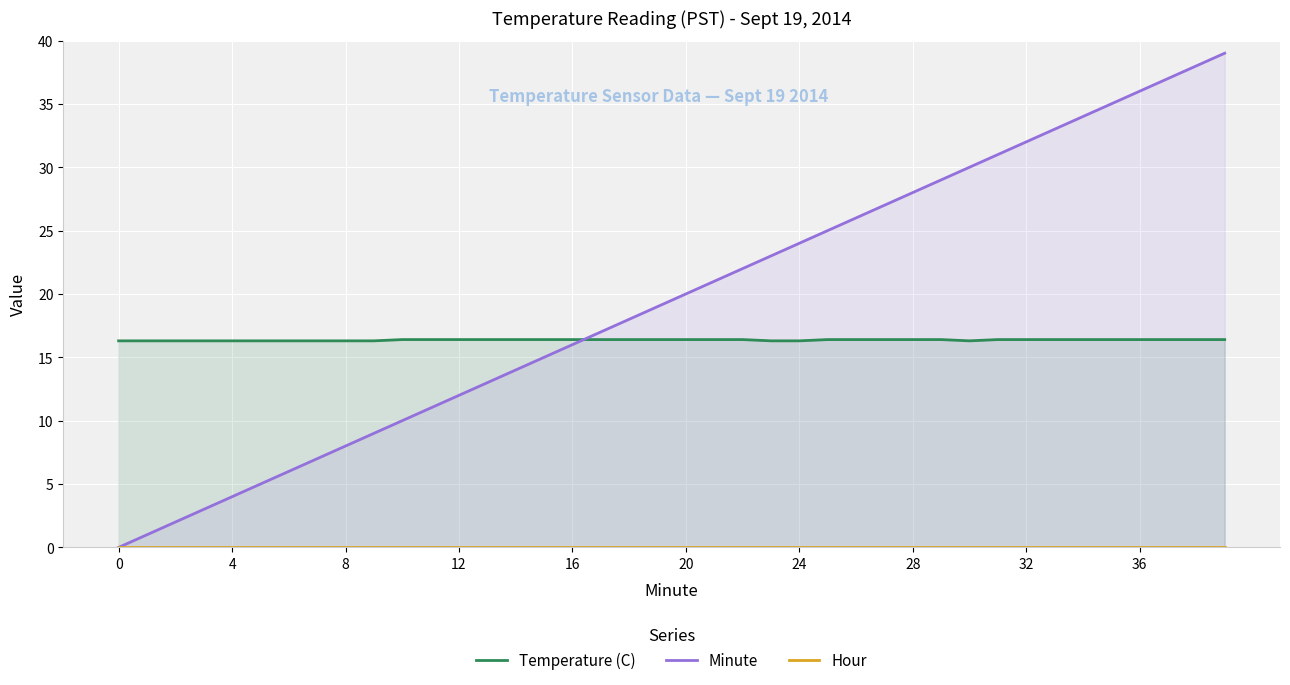

What is the value of the Minute point at the 12th from the left?

11.0